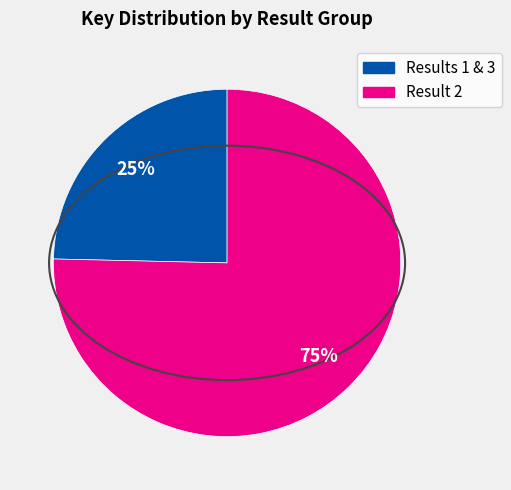

To the nearest percent, what is the average slice percentage?

50%